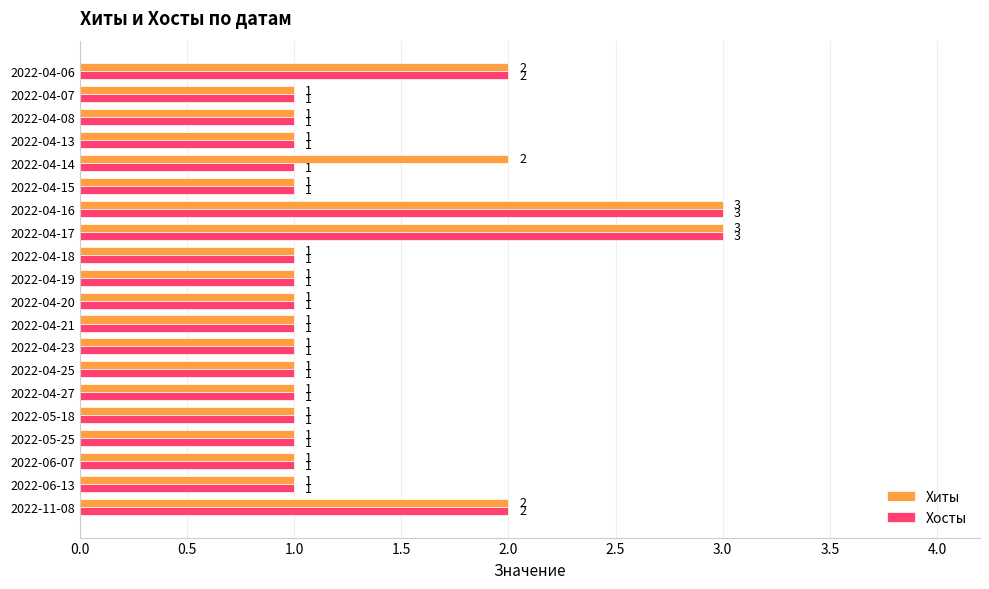

What is the highest value of the Хосты series?

3